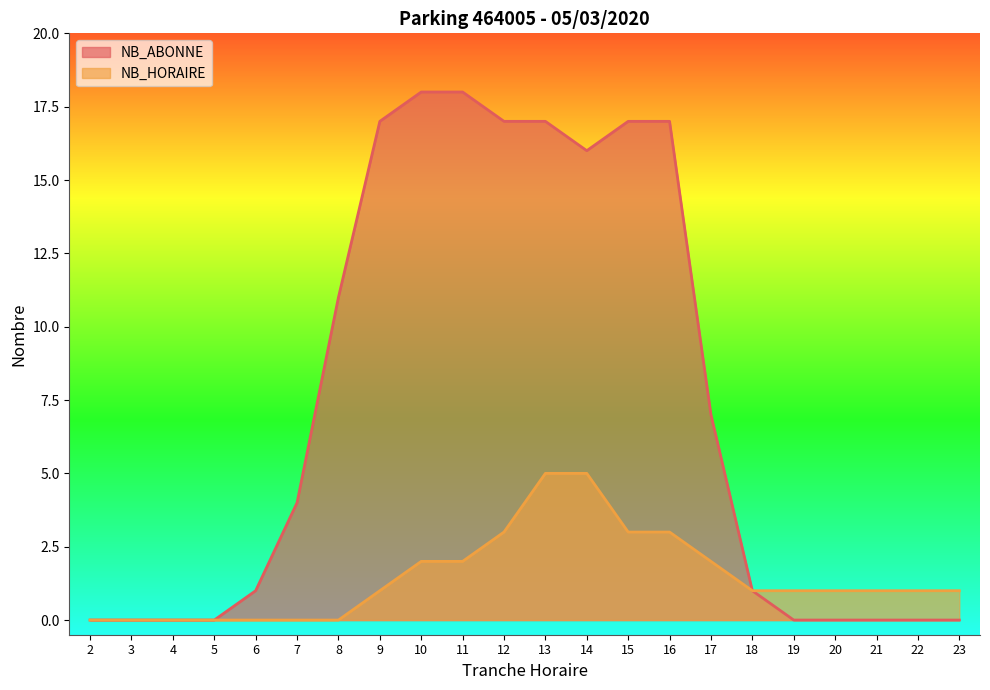

True or false: NB_ABONNE and NB_HORAIRE intersect in this chart.

False